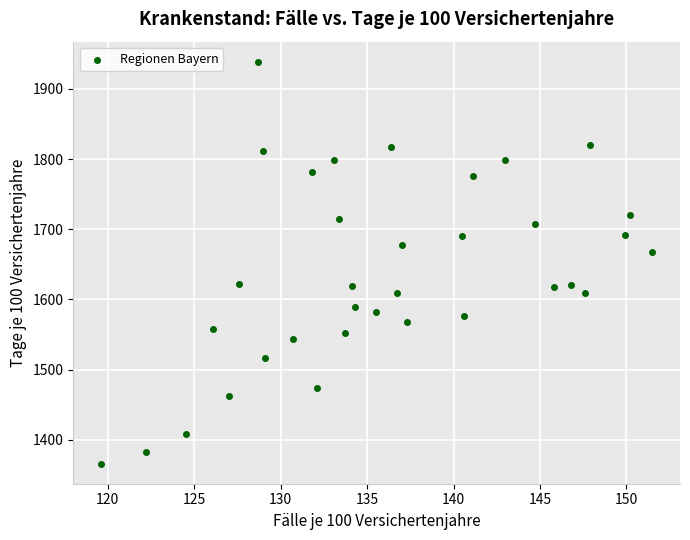

What Y value in the scatter plot is closest to 1652?

1667.1